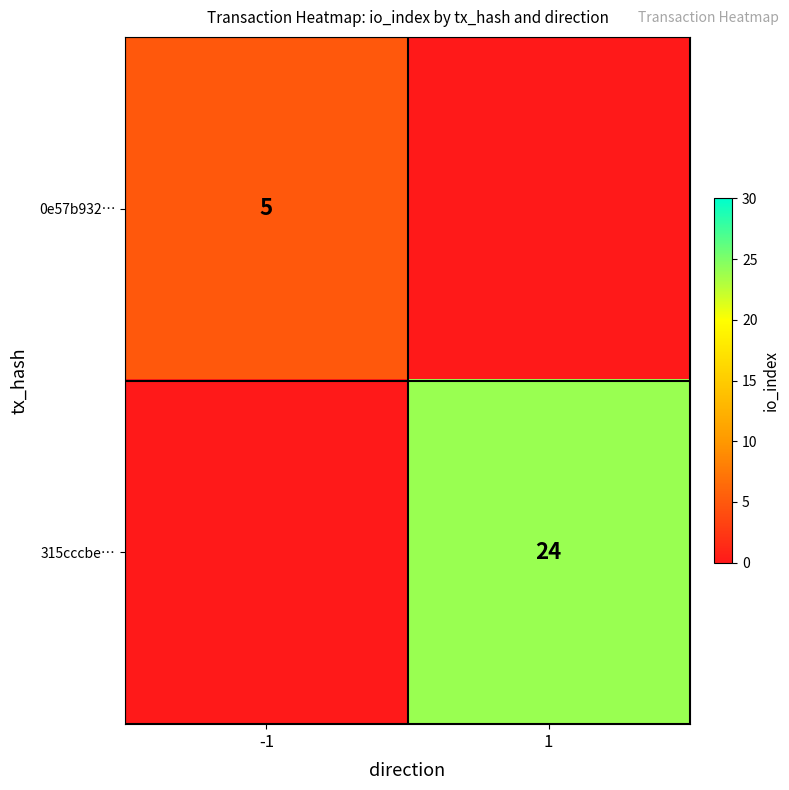

How many data points does each series have?

2